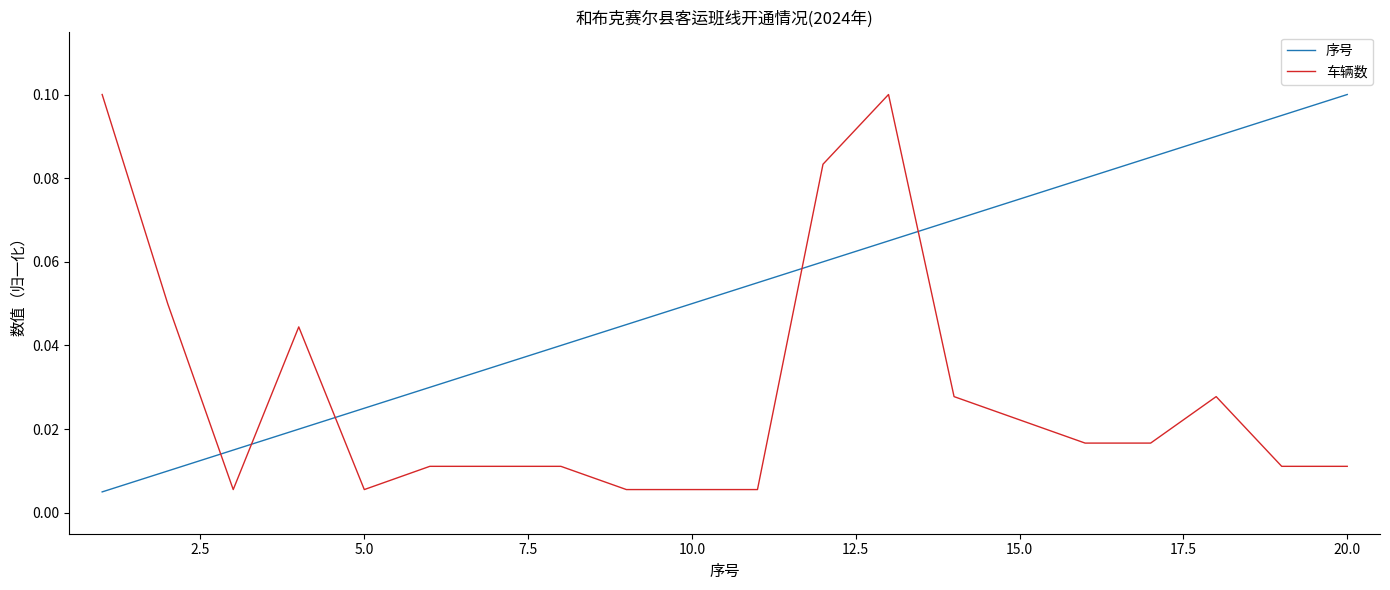

True or false: 车辆数 and 序号 cross at least once.

True